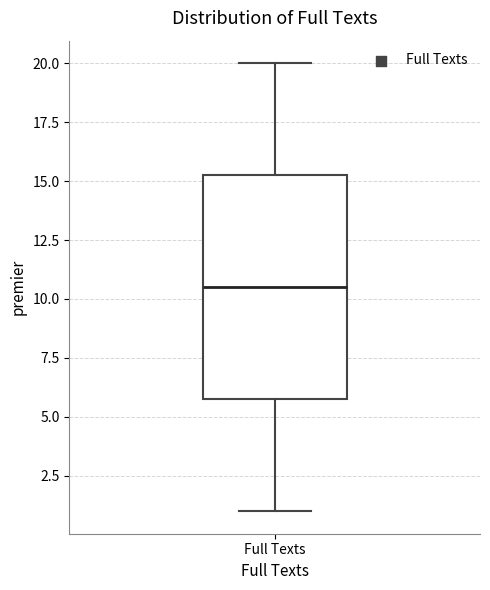

Where does the upper whisker of the box for Full Texts end on the y-axis? The values are not printed on the chart, so give them approximately, as read against the axis.

20.0